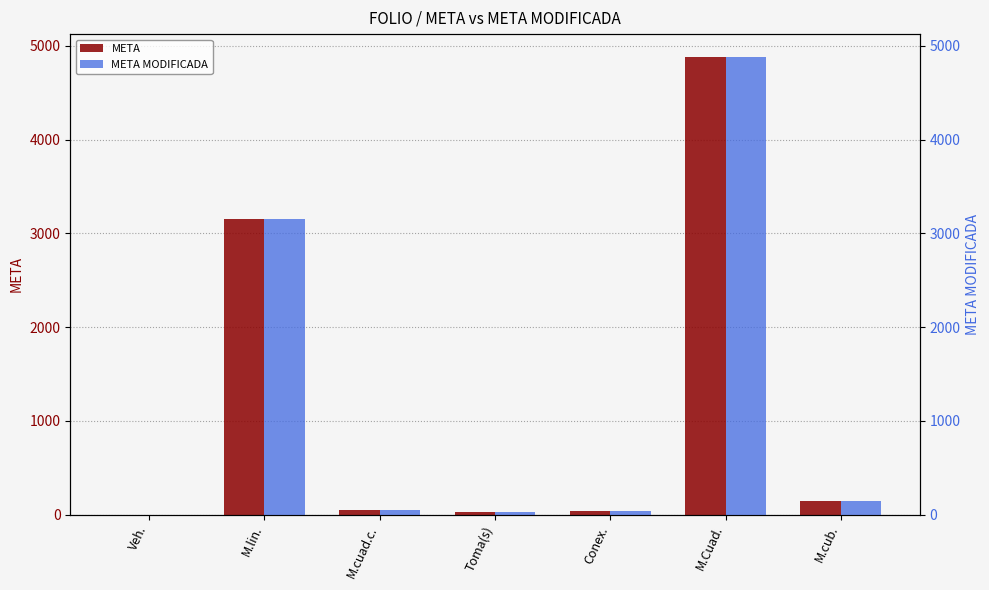

Are the bars horizontal?

No